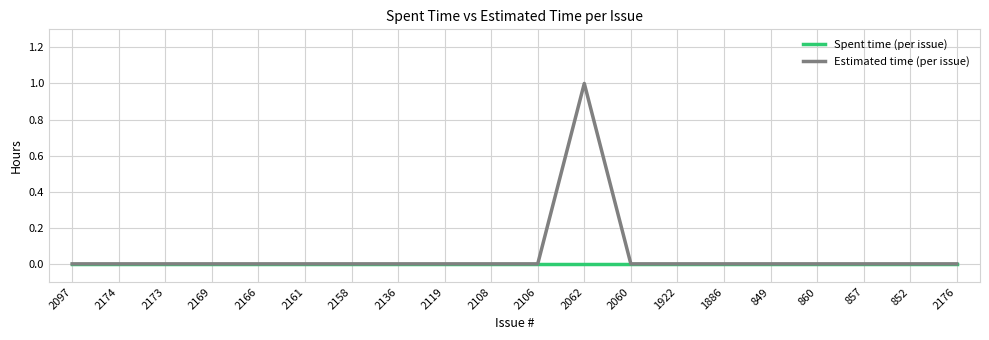

Reading left to right, transcribe all the data shown in this chart.

Spent time (per issue): 2097=0	2174=0	2173=0	2169=0	2166=0	2161=0	2158=0	2136=0	2119=0	2108=0	2106=0	2062=0	2060=0	1922=0	1886=0	849=0	860=0	857=0	852=0	2176=0
Estimated time (per issue): 2097=0	2174=0	2173=0	2169=0	2166=0	2161=0	2158=0	2136=0	2119=0	2108=0	2106=0	2062=1	2060=0	1922=0	1886=0	849=0	860=0	857=0	852=0	2176=0